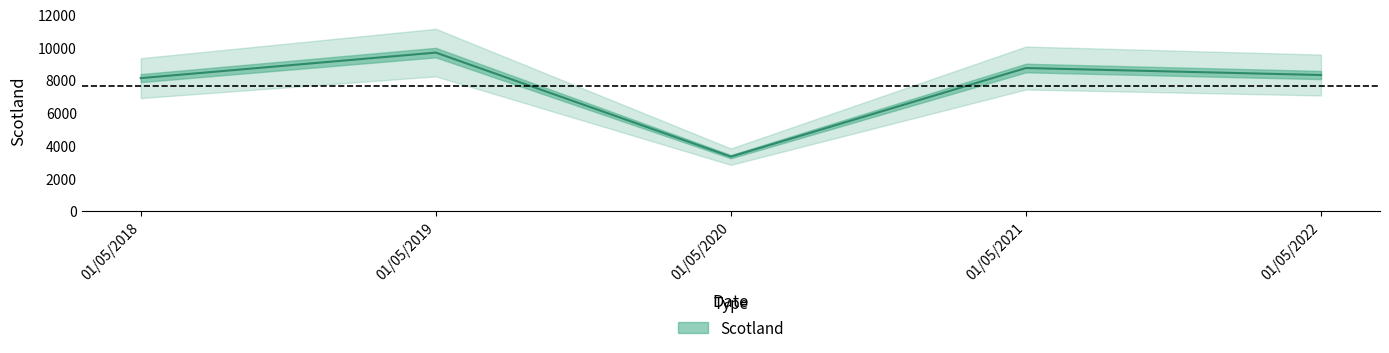

List the labels in order of value, largest first.

01/05/2019, 01/05/2021, 01/05/2022, 01/05/2018, 01/05/2020